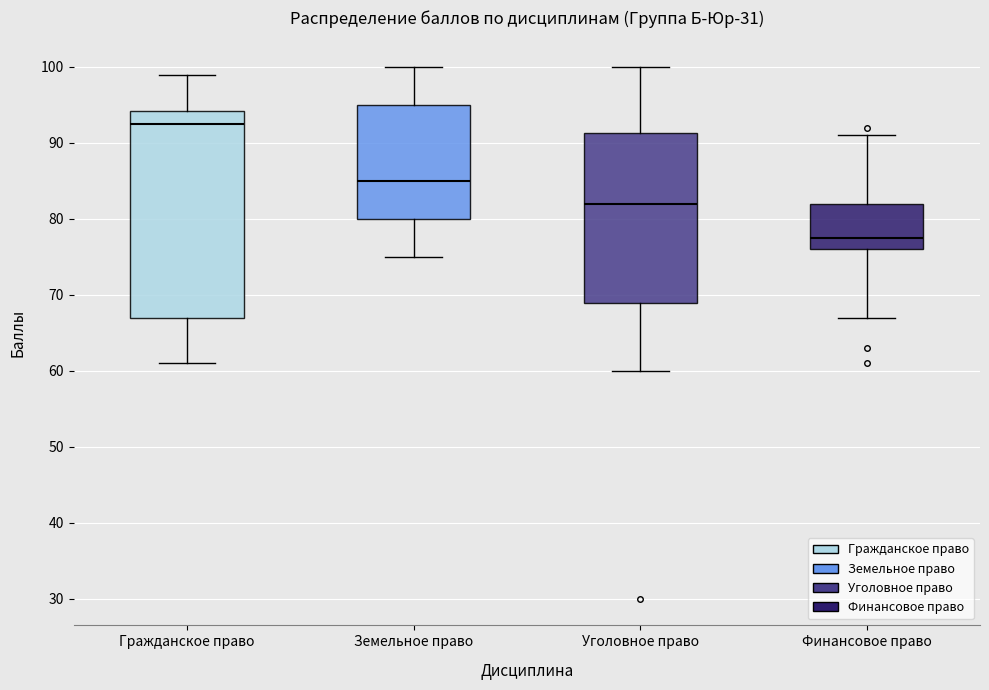

Where does the lower whisker of the box for Уголовное право end on the y-axis? The values are not printed on the chart, so give them approximately, as read against the axis.

60